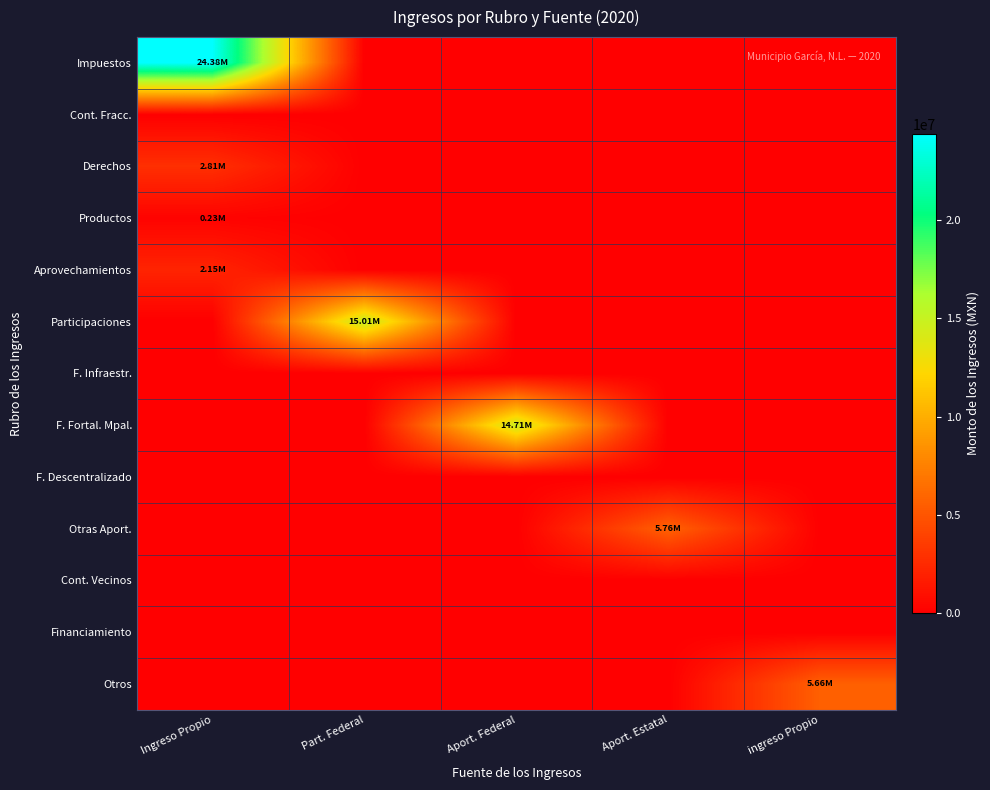

Reading right to left, transcribe all the data shown in this chart.

Impuestos: ingreso Propio=0.0	Aport. Estatal=0.0	Aport. Federal=0.0	Part. Federal=0.0	Ingreso Propio=24380231.0
Cont. Fracc.: ingreso Propio=0.0	Aport. Estatal=0.0	Aport. Federal=0.0	Part. Federal=0.0	Ingreso Propio=0.0
Derechos: ingreso Propio=0.0	Aport. Estatal=0.0	Aport. Federal=0.0	Part. Federal=0.0	Ingreso Propio=2811761.3
Productos: ingreso Propio=0.0	Aport. Estatal=0.0	Aport. Federal=0.0	Part. Federal=0.0	Ingreso Propio=226605.0
Aprovechamientos: ingreso Propio=0.0	Aport. Estatal=0.0	Aport. Federal=0.0	Part. Federal=0.0	Ingreso Propio=2150059.4
Participaciones: ingreso Propio=0.0	Aport. Estatal=0.0	Aport. Federal=0.0	Part. Federal=15007367.5	Ingreso Propio=0.0
F. Infraestr.: ingreso Propio=0.0	Aport. Estatal=0.0	Aport. Federal=0.0	Part. Federal=0.0	Ingreso Propio=0.0
F. Fortal. Mpal.: ingreso Propio=0.0	Aport. Estatal=0.0	Aport. Federal=14713256.9	Part. Federal=0.0	Ingreso Propio=0.0
F. Descentralizado: ingreso Propio=0.0	Aport. Estatal=0.0	Aport. Federal=0.0	Part. Federal=0.0	Ingreso Propio=0.0
Otras Aport.: ingreso Propio=0.0	Aport. Estatal=5757238.7	Aport. Federal=0.0	Part. Federal=0.0	Ingreso Propio=0.0
Cont. Vecinos: ingreso Propio=0.0	Aport. Estatal=0.0	Aport. Federal=0.0	Part. Federal=0.0	Ingreso Propio=0.0
Financiamiento: ingreso Propio=0.0	Aport. Estatal=0.0	Aport. Federal=0.0	Part. Federal=0.0	Ingreso Propio=0.0
Otros: ingreso Propio=5659164.3	Aport. Estatal=0.0	Aport. Federal=0.0	Part. Federal=0.0	Ingreso Propio=0.0